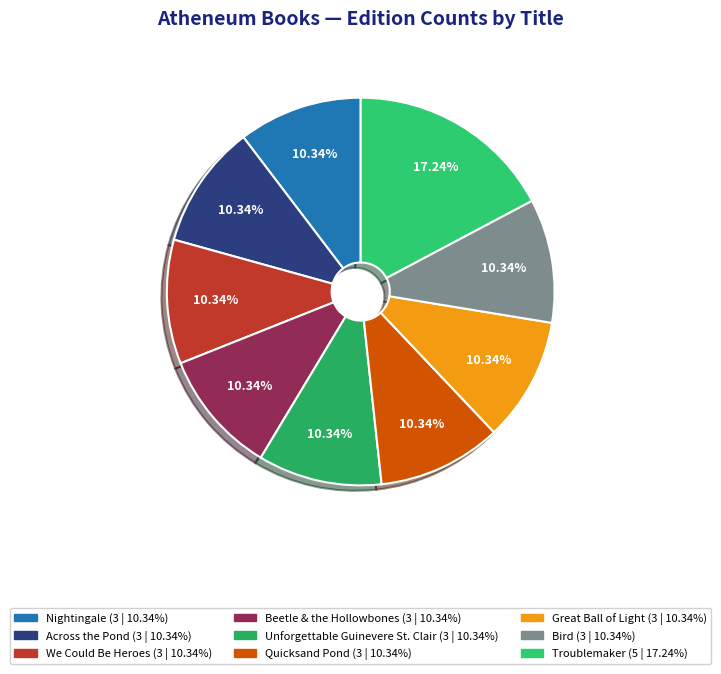

Does Beetle & the Hollowbones represent more than half of the total?

No